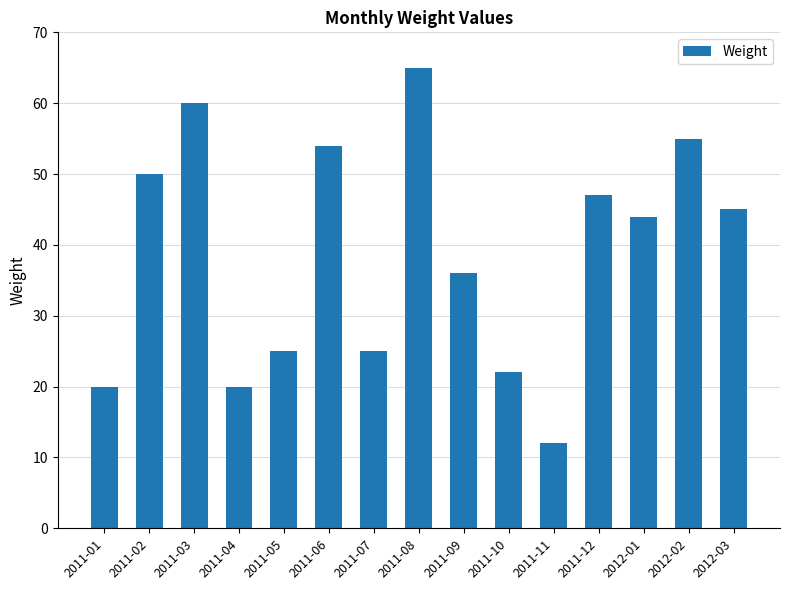

What is the ratio of the value at 2011-02 to the value at 2012-01?

1.1